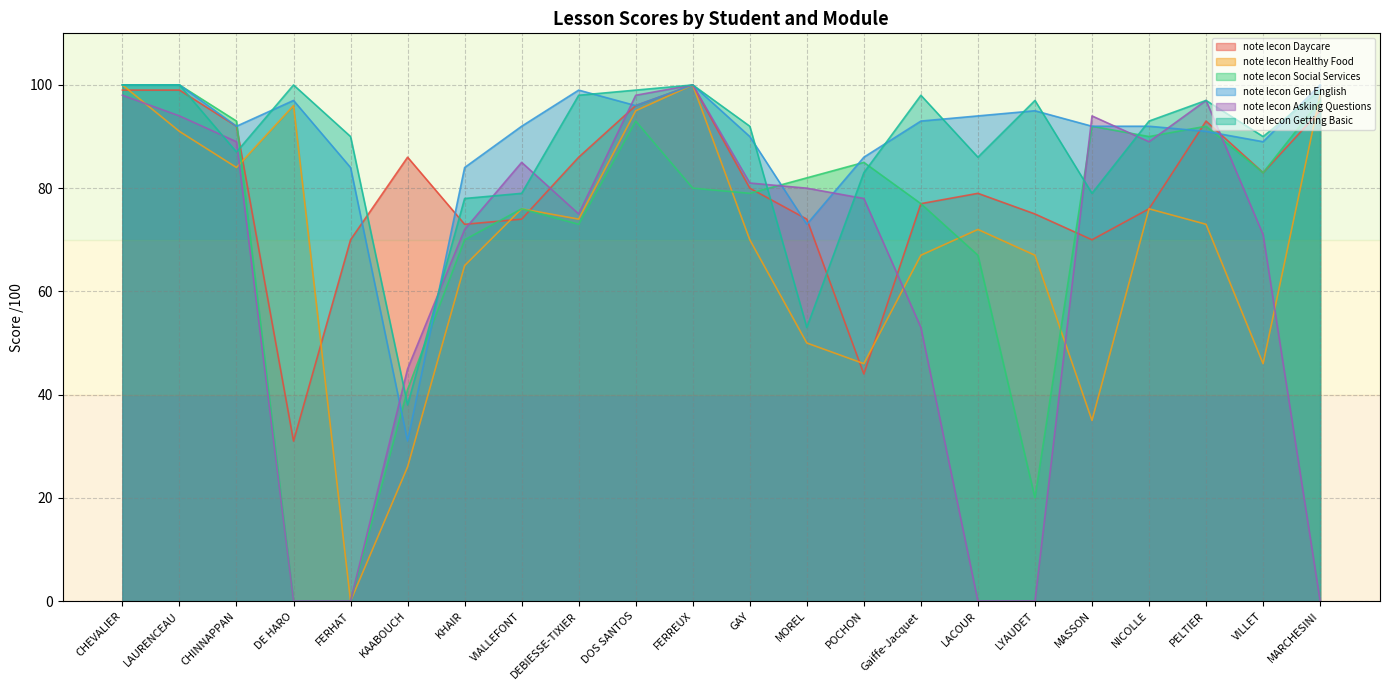

What is the sum of the note lecon Getting Basic values at DOS SANTOS and CHINNAPPAN?

186